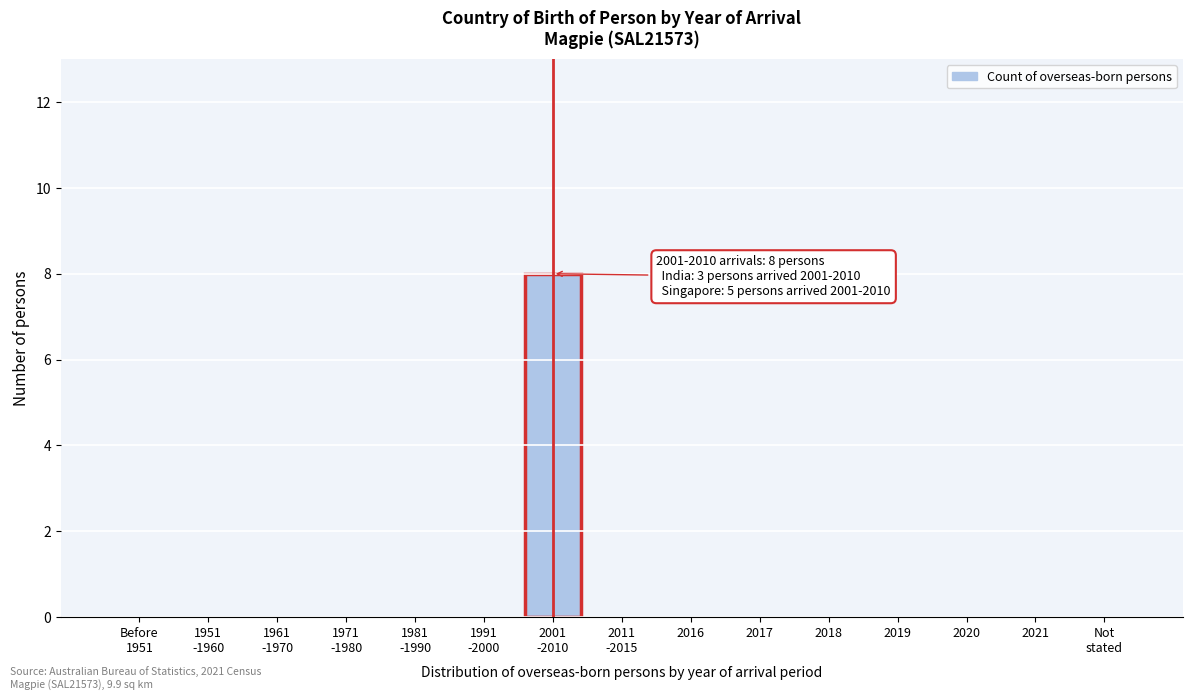

What is the sum of all values?

8